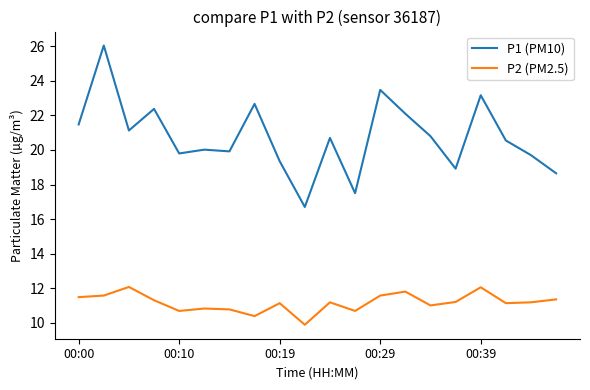

Which series has the largest range (max minus min)?

P1 (PM10)